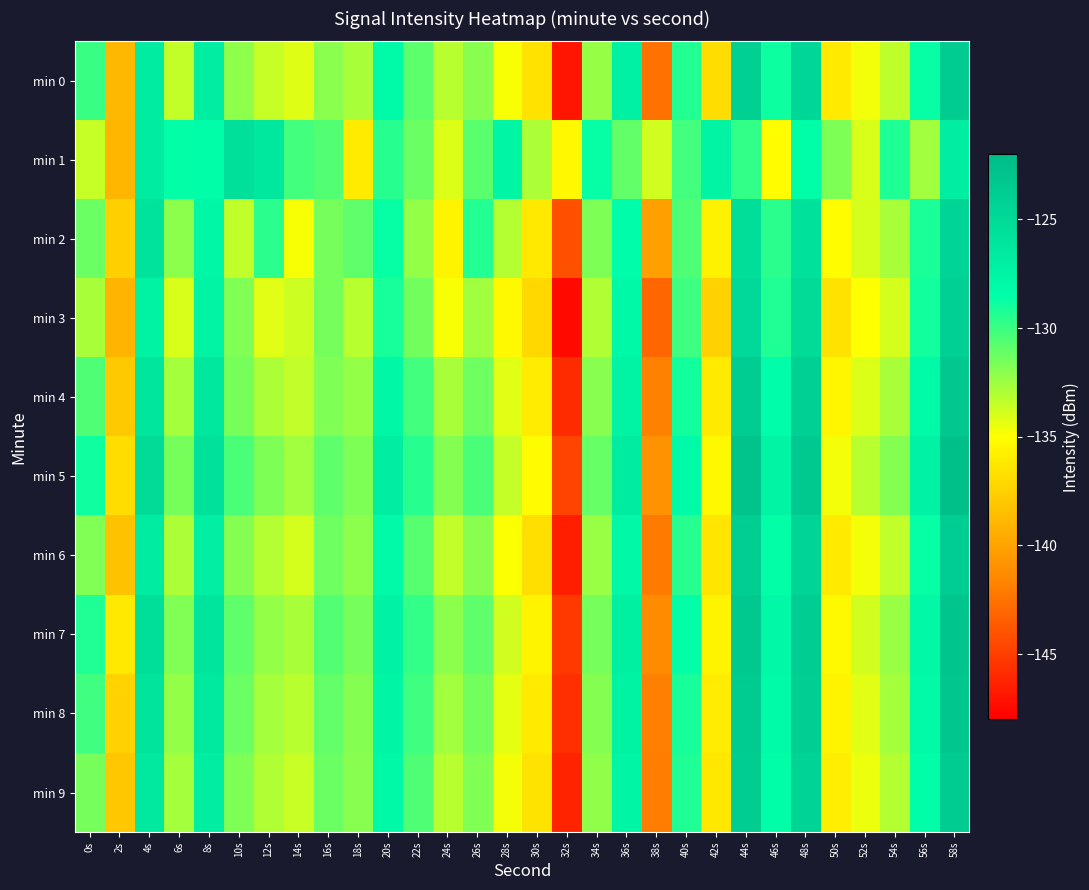

Count the number of data series in this chart.

10